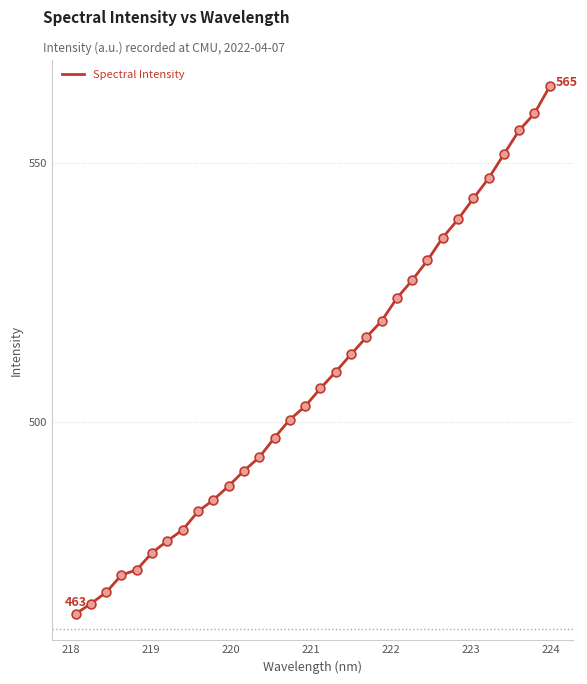

What is the smallest value displayed?

462.9